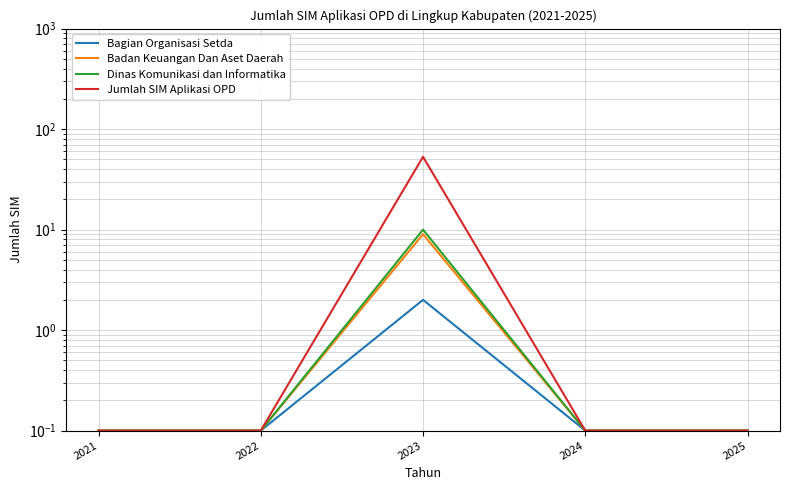

What is the minimum value for Jumlah SIM Aplikasi OPD?

0.1